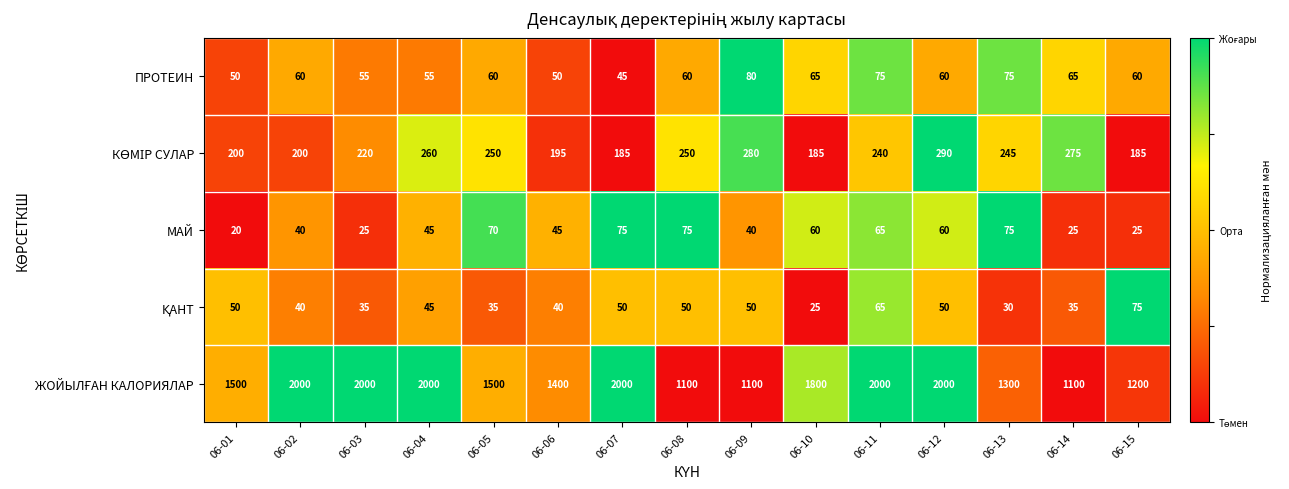

What is the difference between the second highest and minimum values in the МАЙ series?

55